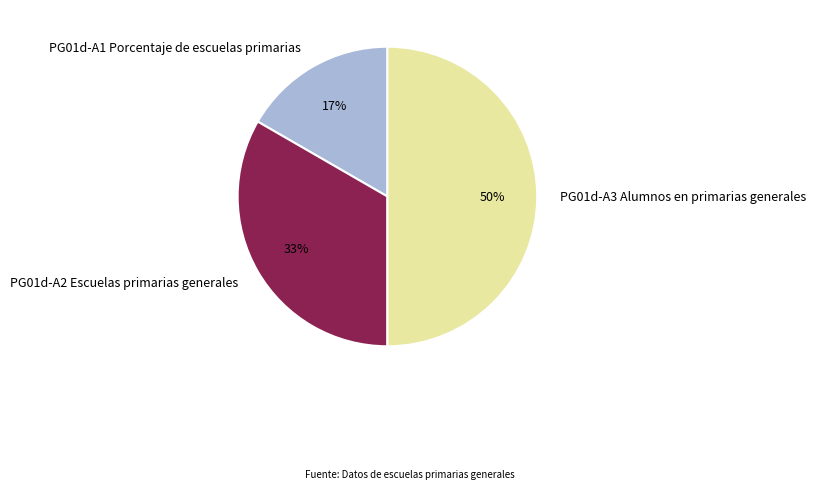

Combined, do PG01d-A1 Porcentaje de escuelas primarias and PG01d-A3 Alumnos en primarias generales account for over 50%?

Yes